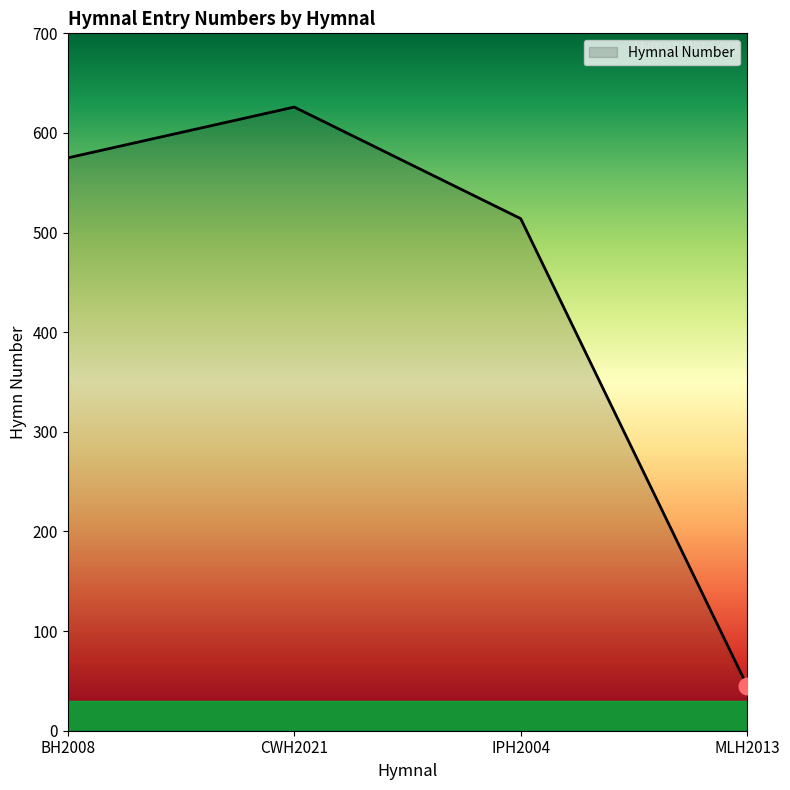

How many distinct data groups are displayed?

1